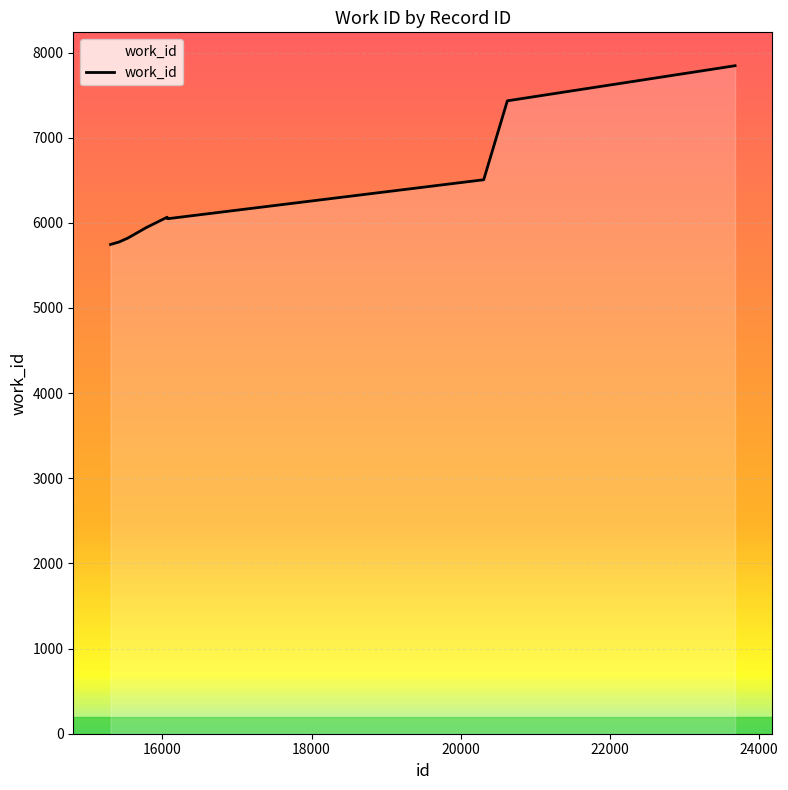

What is the greatest value displayed?

7845